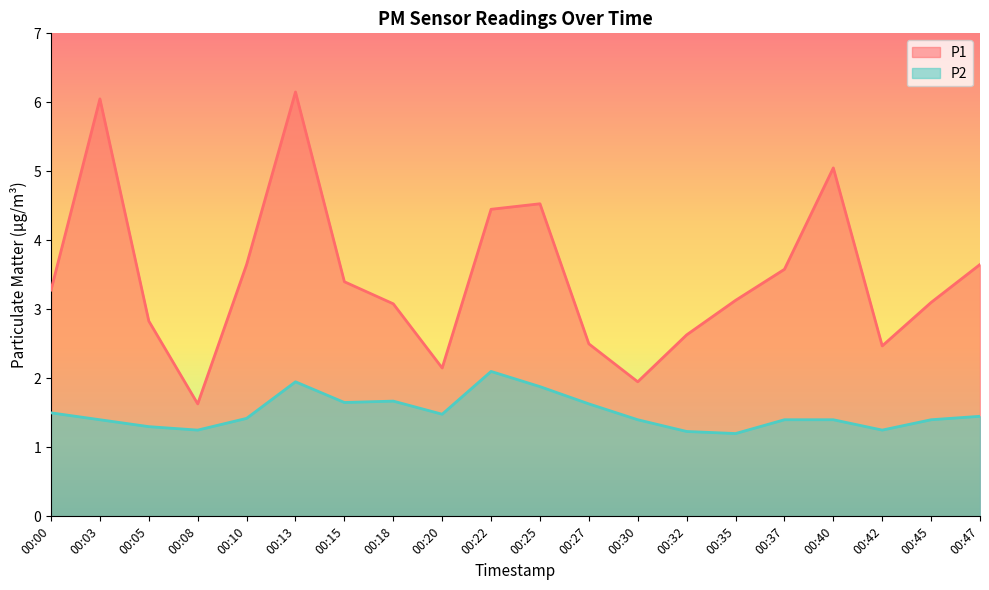

At which category does P1 reach its first local valley?

00:08